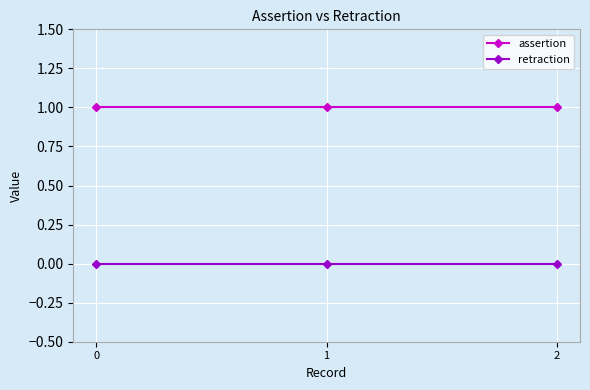

List the series in order of their overall mean, highest first.

assertion, retraction